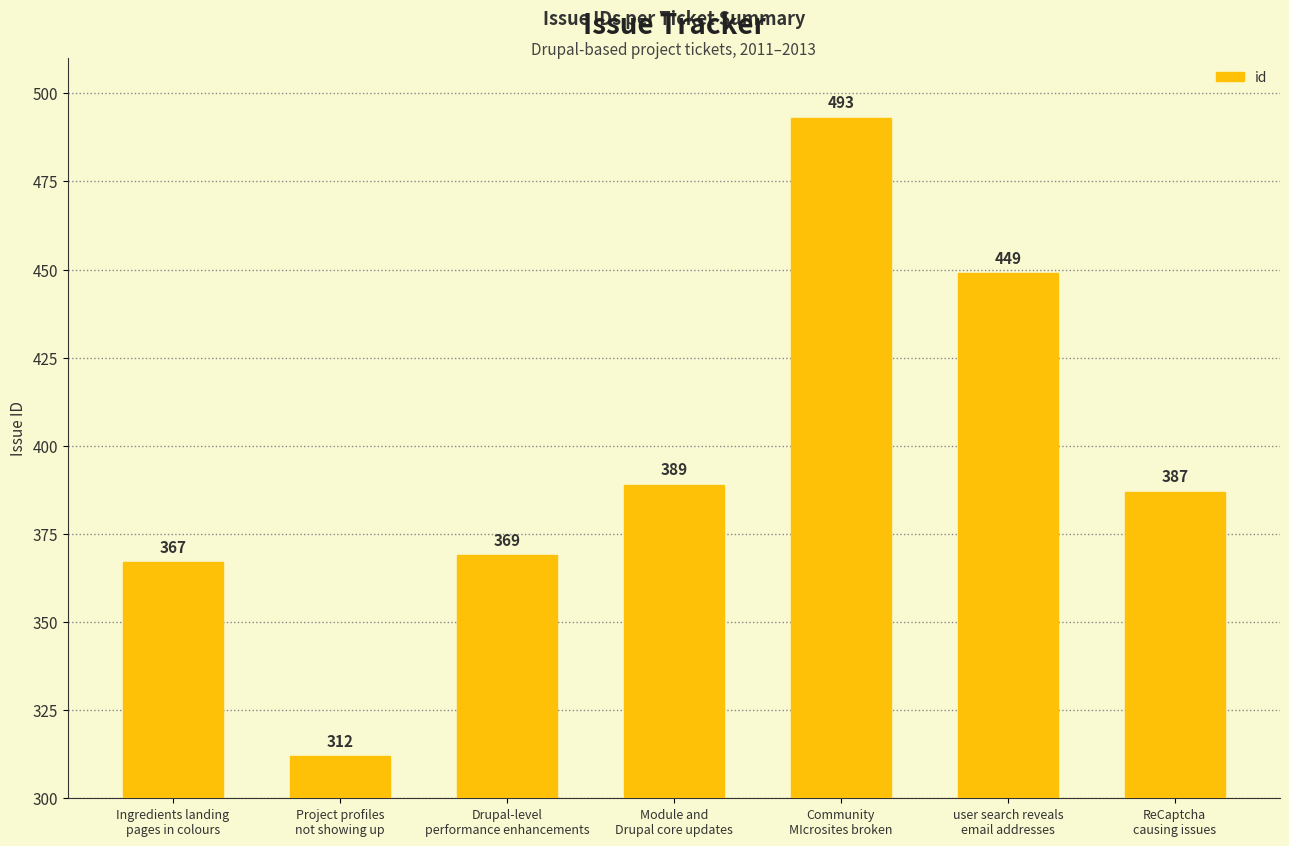

What is the average value?

395